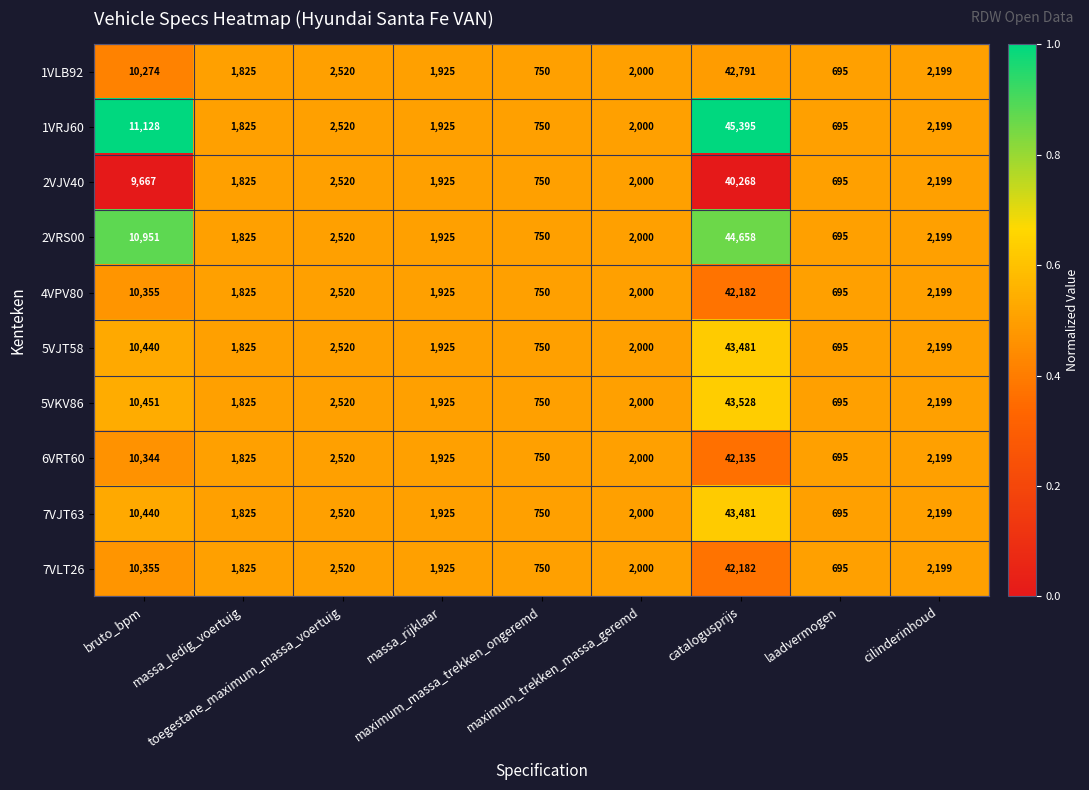

Which series has the largest total across all categories?

1VRJ60